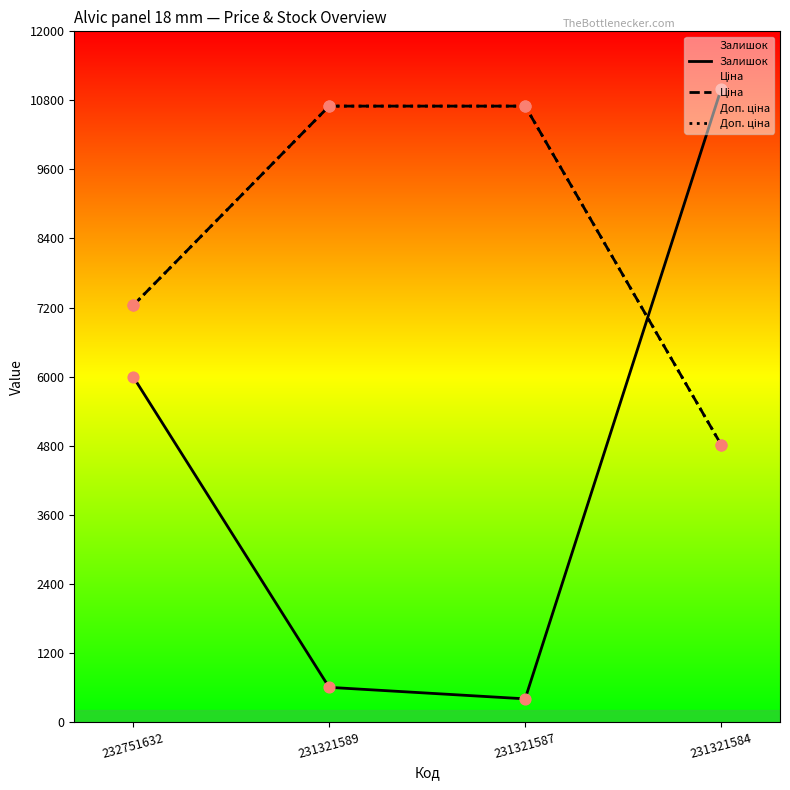

Which series has the largest total across all categories?

Ціна